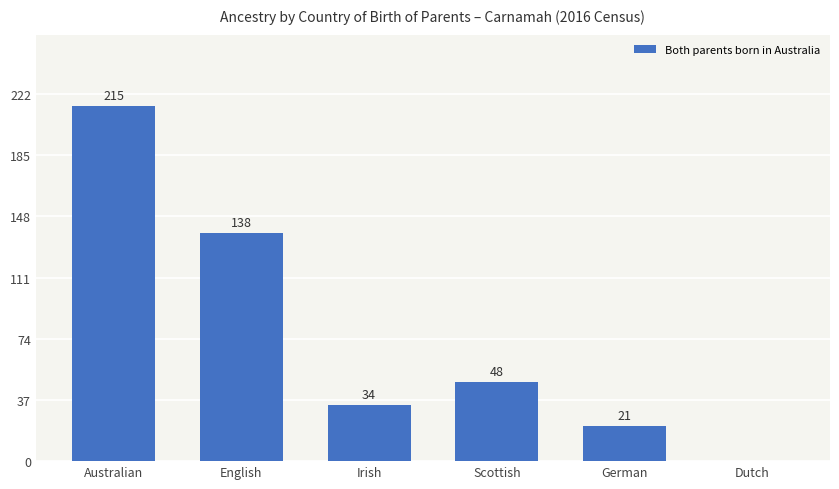

What is the sum of the values at English and German?

159